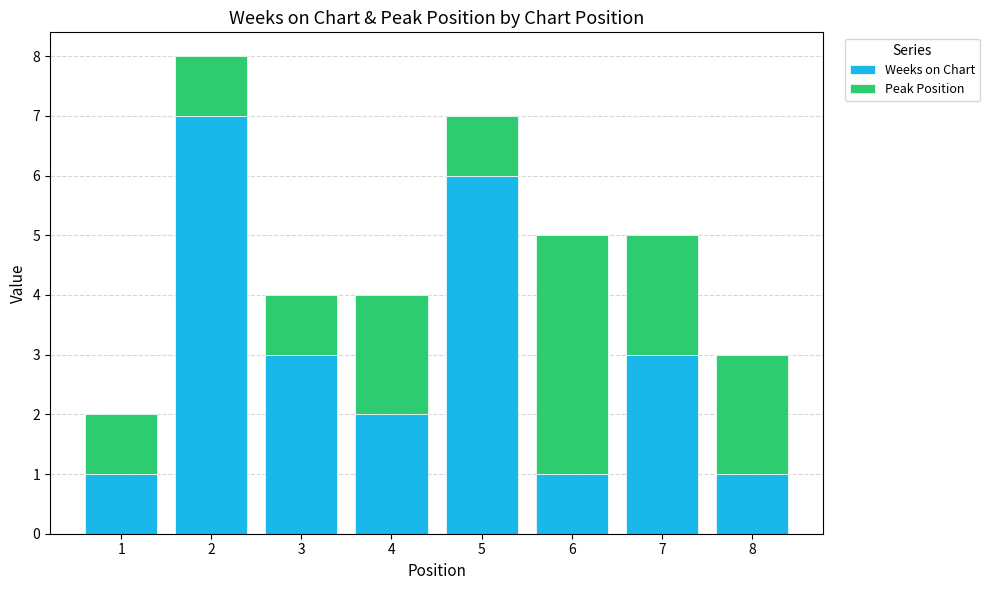

What is the average value of the Weeks on Chart series?

3